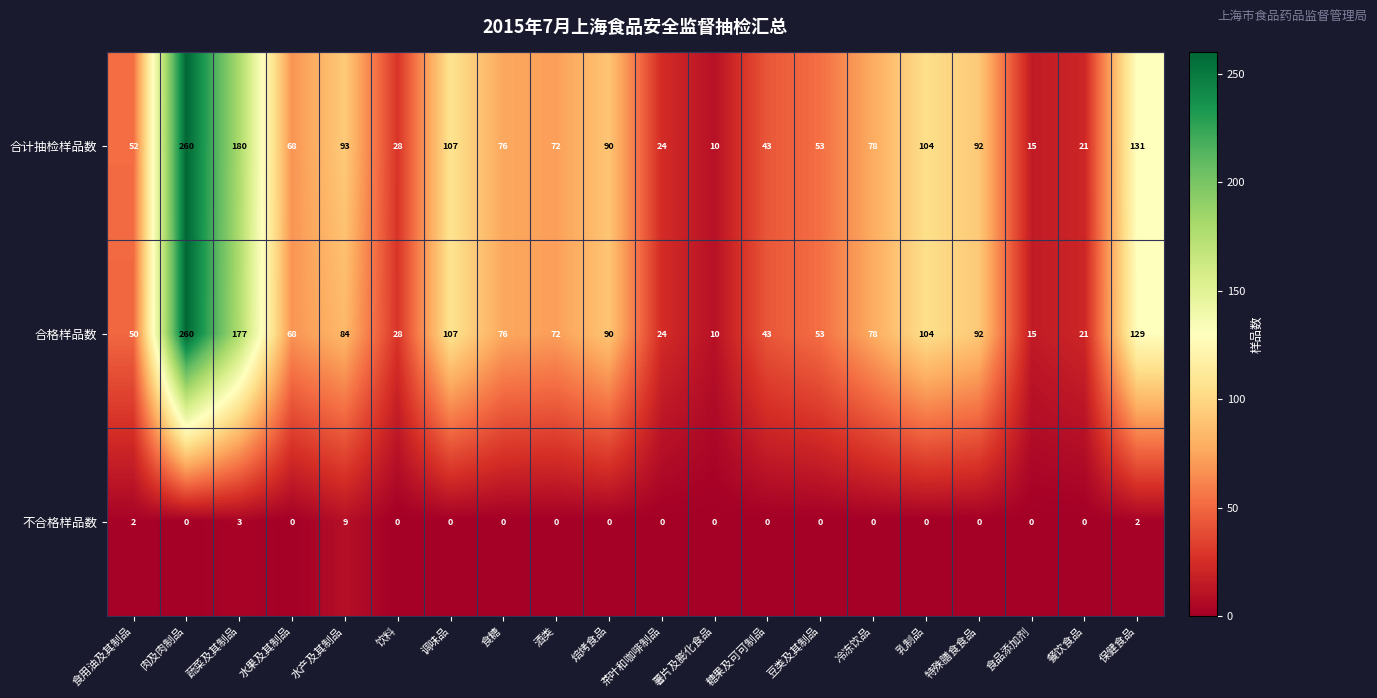

How many data points in 合计抽检样品数 are less than 76?

10